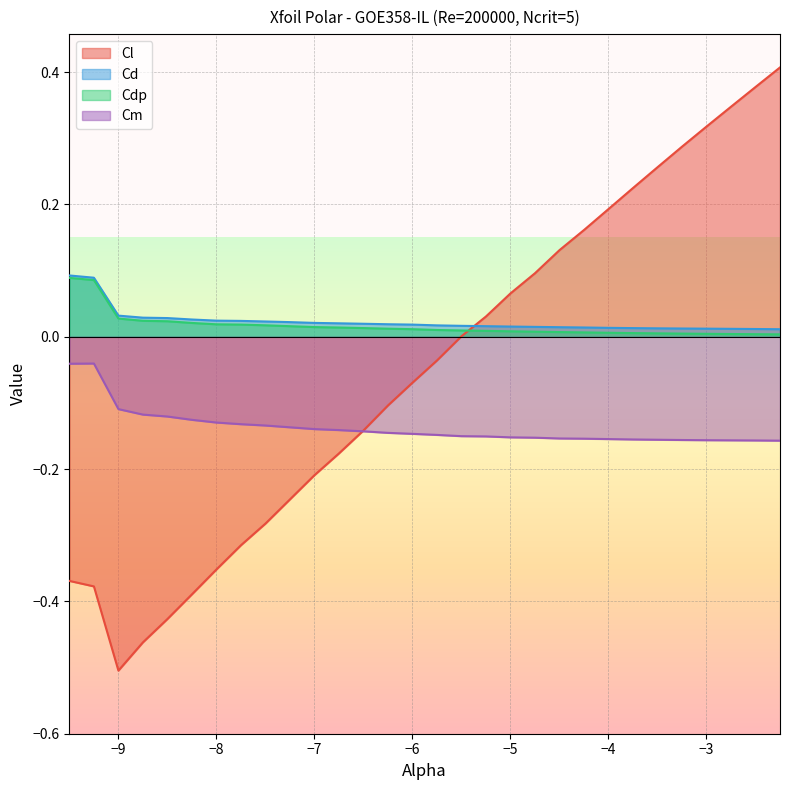

Which series has the widest spread of values?

Cl